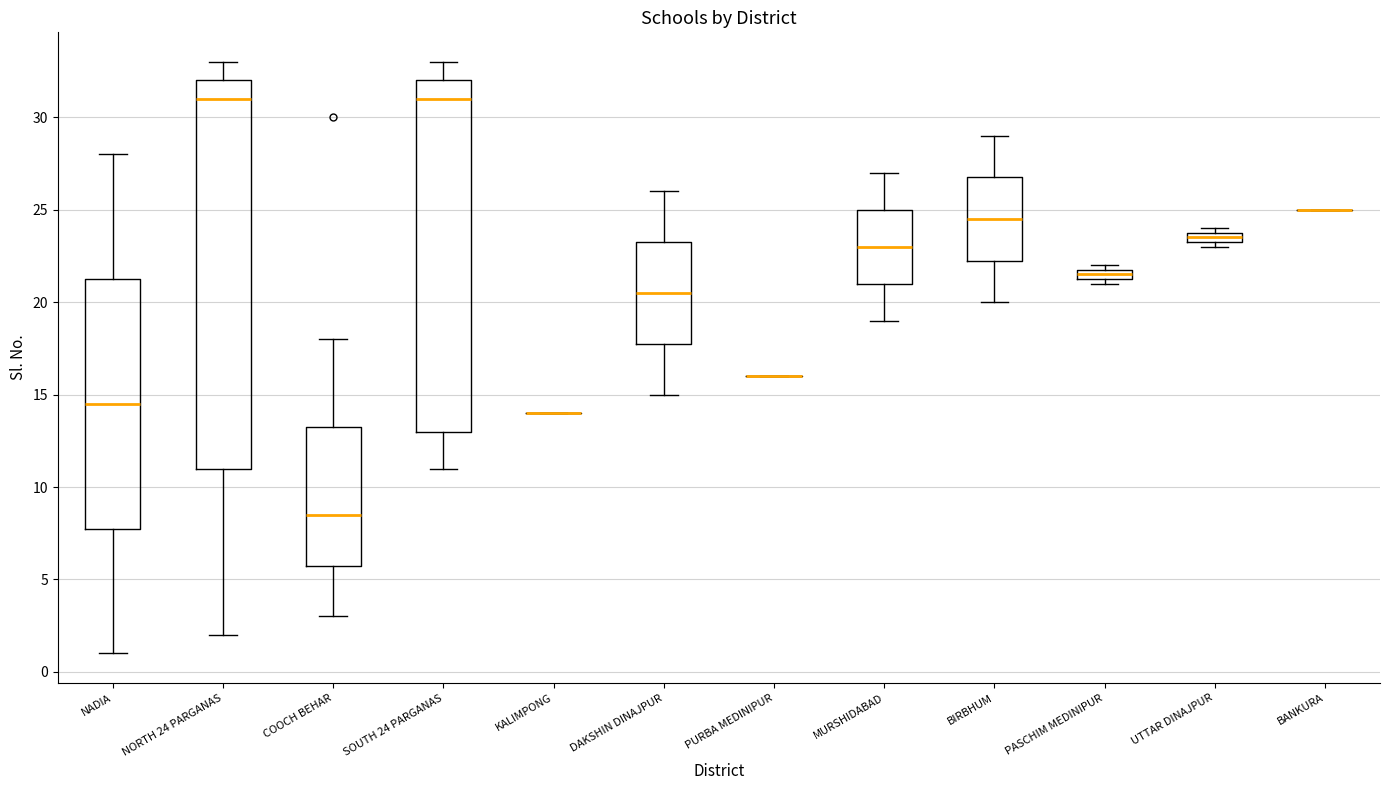

Comparing the boxes themselves (not the whiskers), which one is the tallest?

NORTH 24 PARGANAS